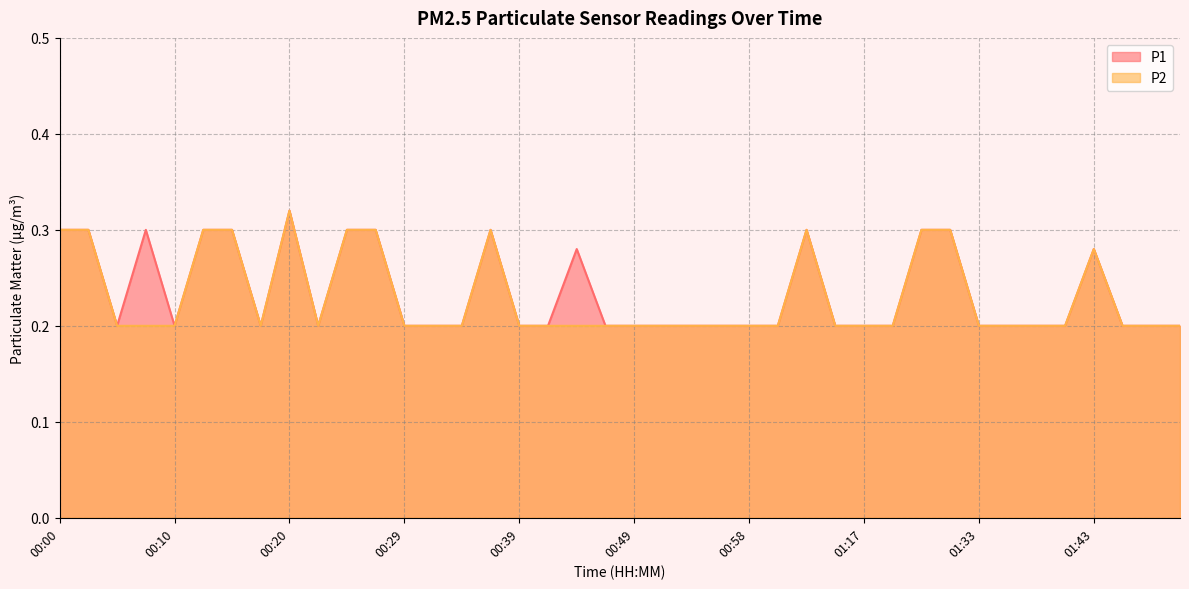

What is the value of the P1 point at the 23rd from the left?

0.2